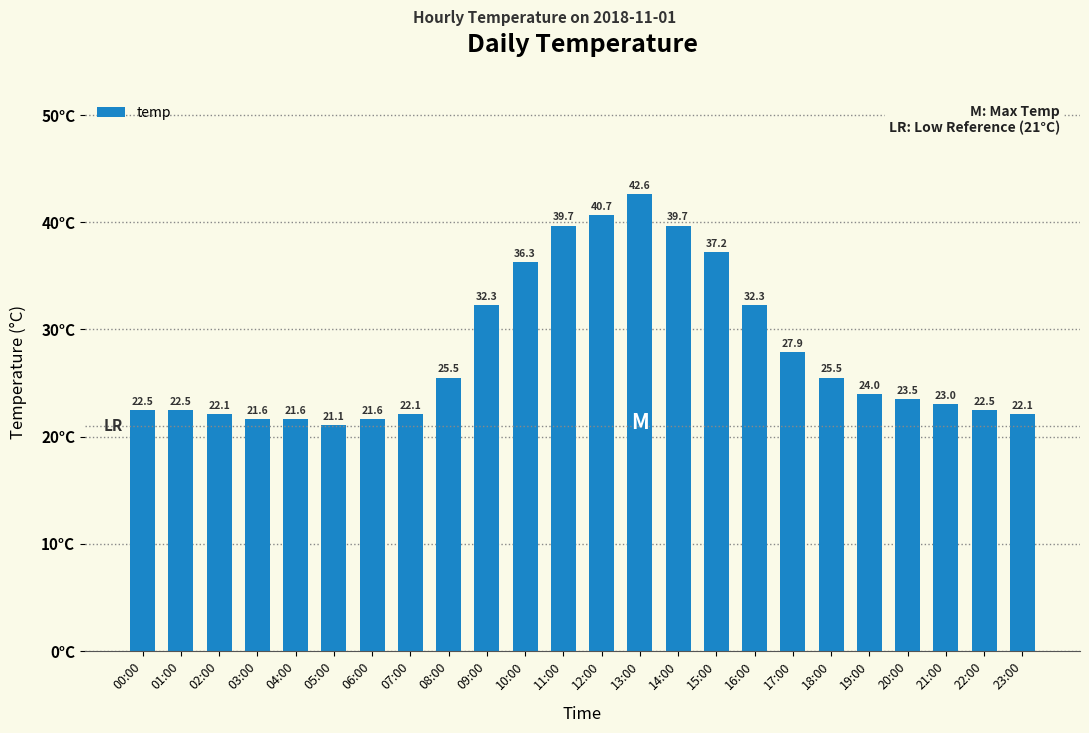

What is the label of the 17th bar from the right?

07:00